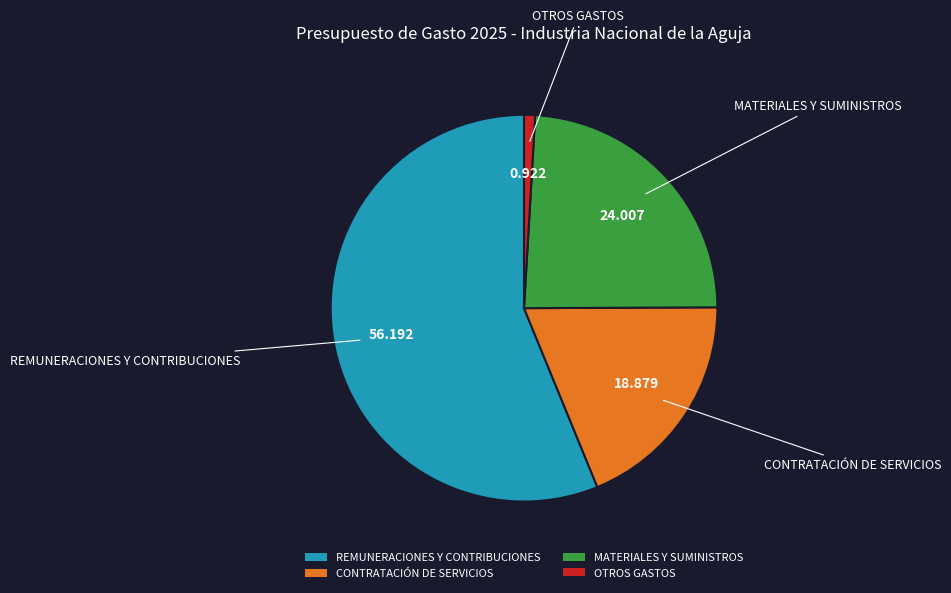

Do CONTRATACIÓN DE SERVICIOS and REMUNERACIONES Y CONTRIBUCIONES together represent more than half of the pie?

Yes